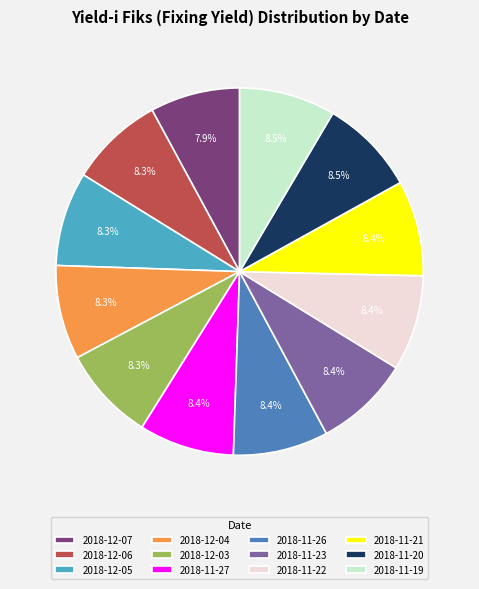

How many slices are in this pie chart?

12